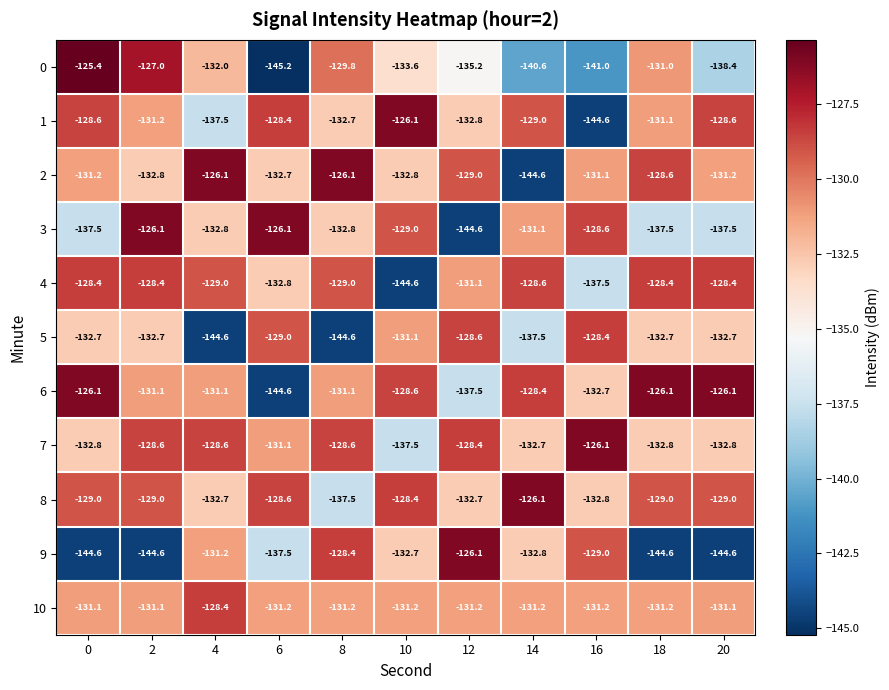

At which category is the sum across all series the highest?

2